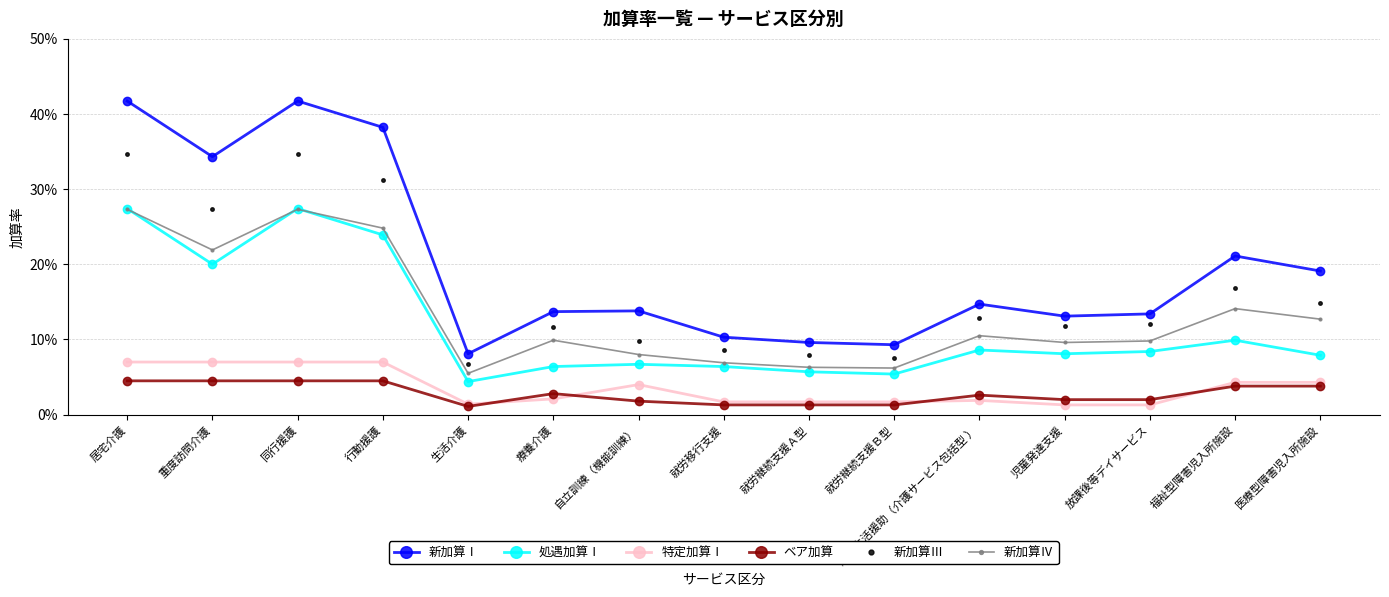

At which category does 新加算Ⅲ reach its first local valley?

重度訪問介護